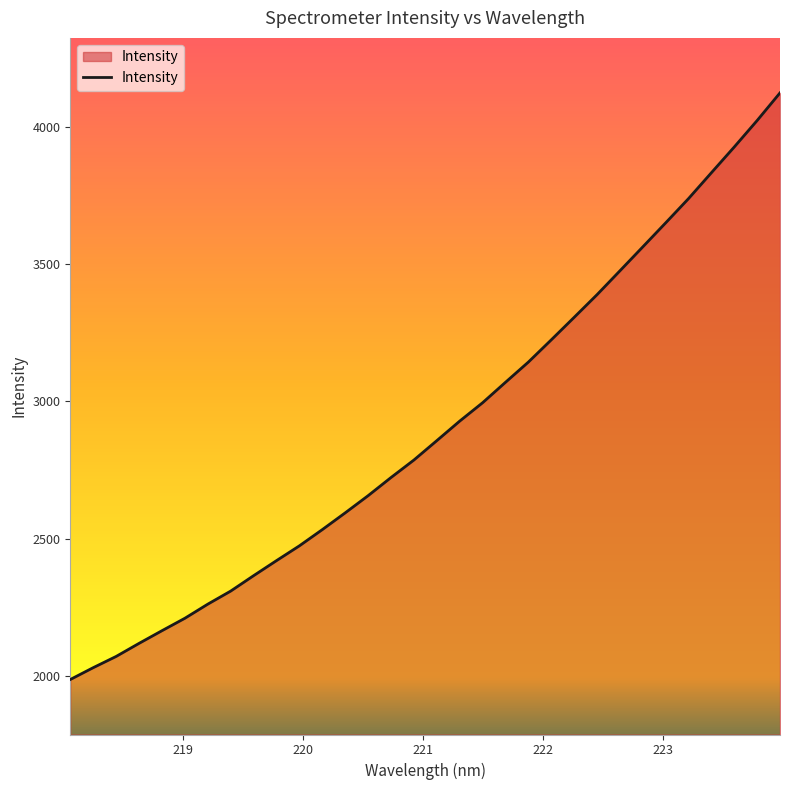

What is the difference between the maximum and minimum values?

2133.5